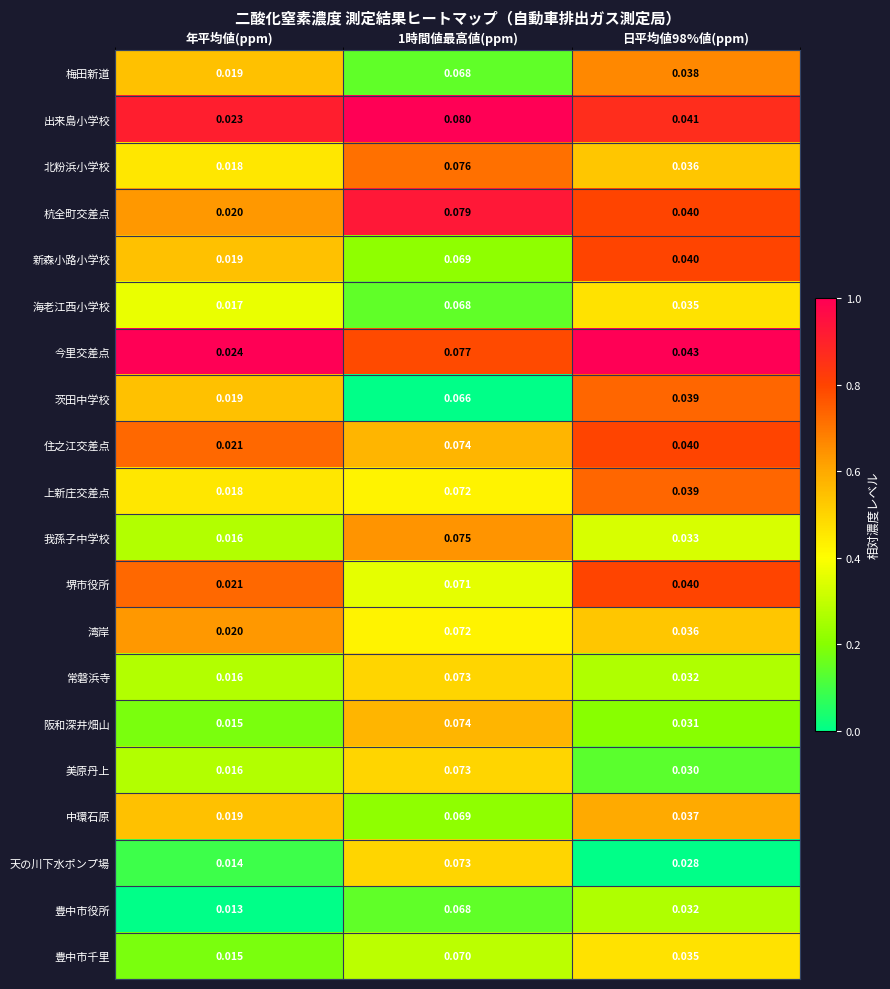

At which label is 湾岸 closest to 0?

年平均値(ppm)